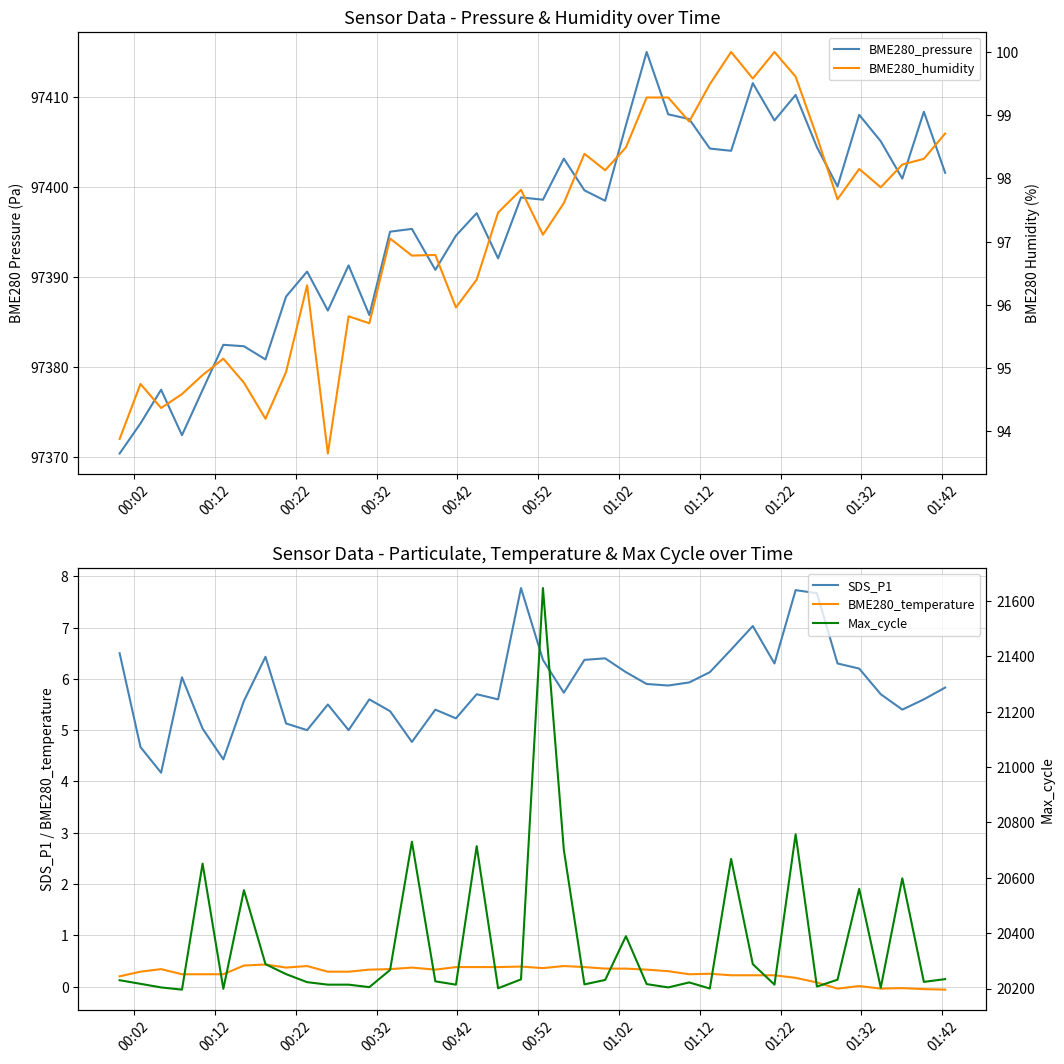

True or false: SDS_P1 and BME280_temperature cross at least once.

False